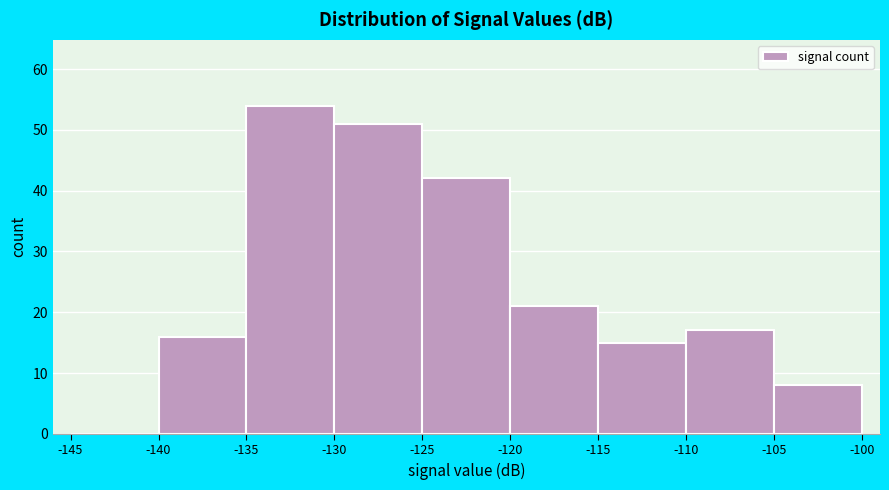

Reading left to right, transcribe this chart: for each bar, give the range it covers on the x-axis and its height. The values are not printed on the chart, so give them approximately, as read against the axis.

-145 to -140: 0
-140 to -135: 16
-135 to -130: 54
-130 to -125: 51
-125 to -120: 42
-120 to -115: 21
-115 to -110: 15
-110 to -105: 17
-105 to -100: 8